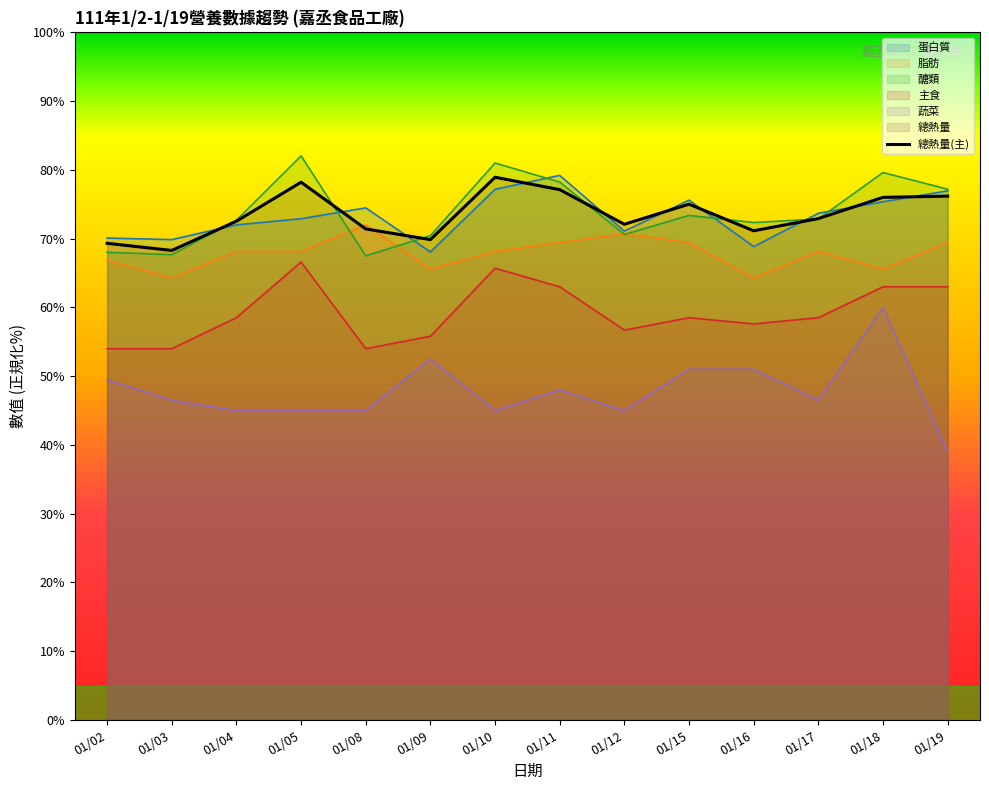

Rank the series by their maximum value, from highest to lowest.

醣類, 蛋白質, 總熱量, 脂肪, 主食, 蔬菜